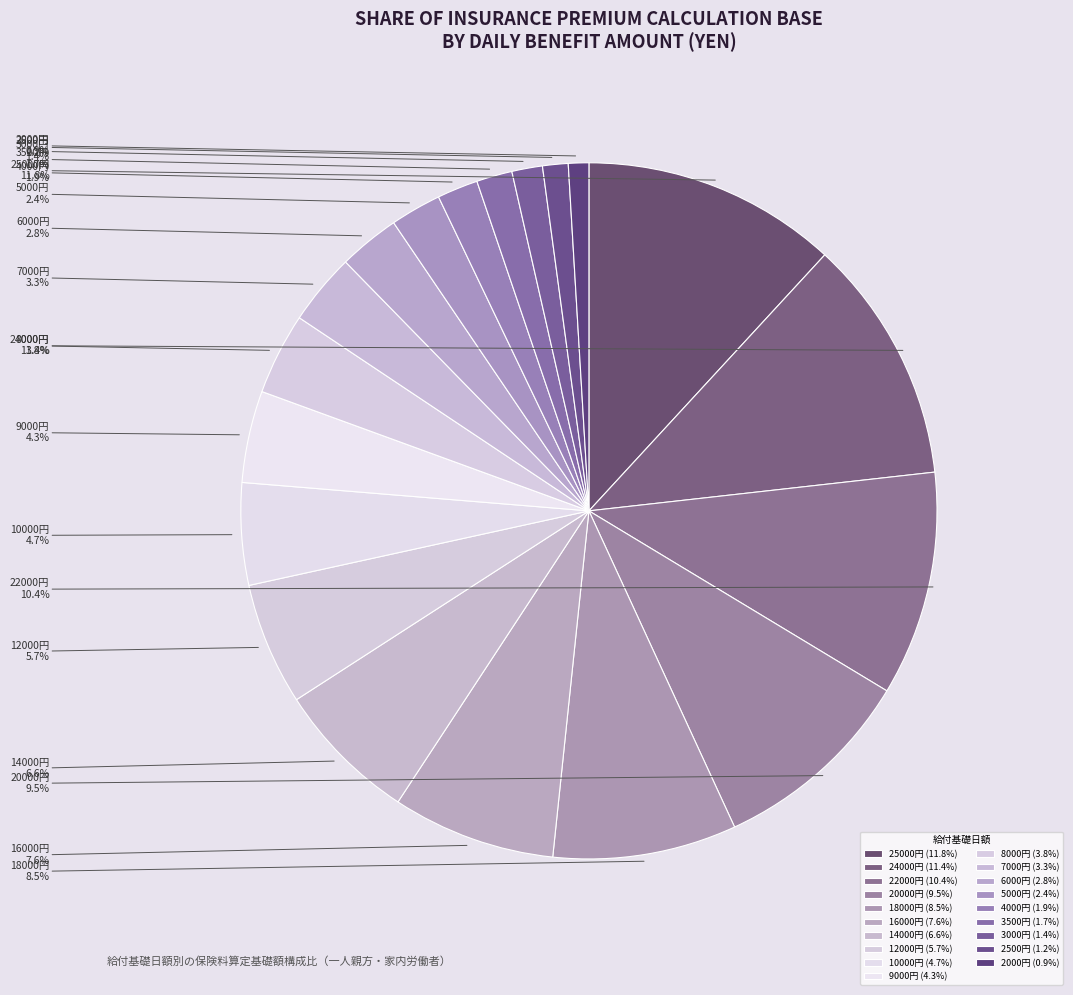

Is there a majority slice in this chart?

No